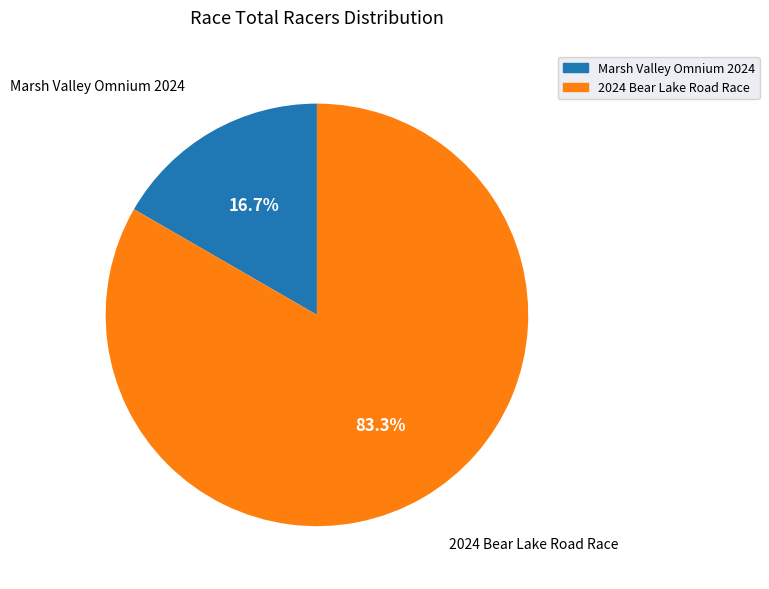

How much of the chart is everything except Marsh Valley Omnium 2024?

83.3%